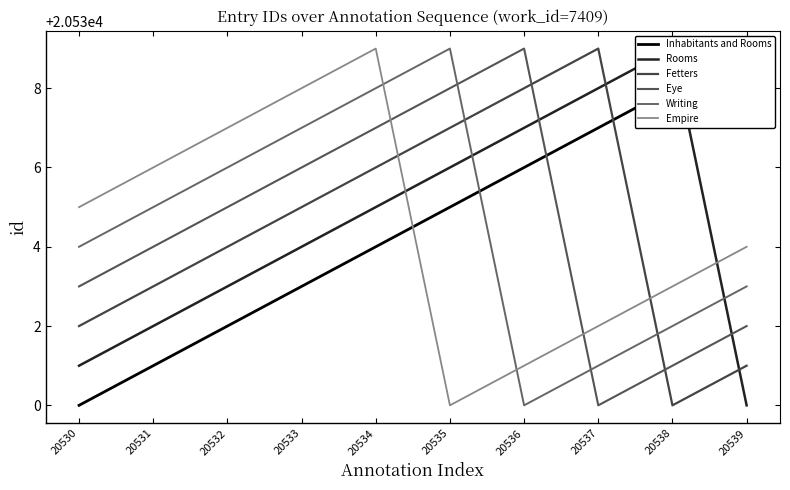

What is the total value across all series at 20539?

123199